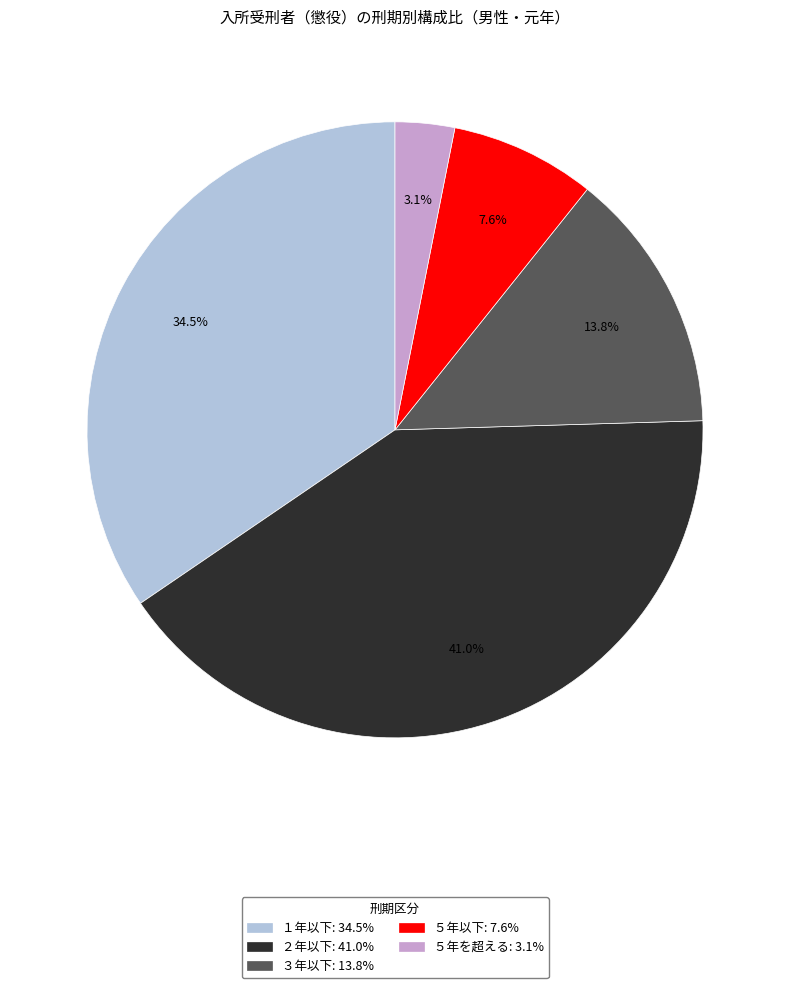

Rank the categories by value from highest to lowest.

２年以下, １年以下, ３年以下, ５年以下, ５年を超える